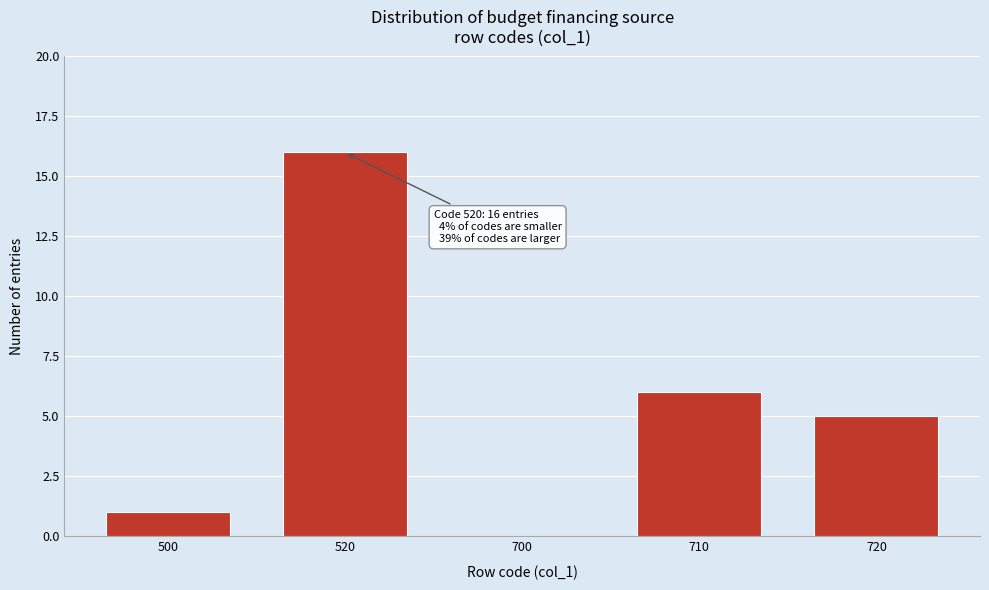

Reading left to right, transcribe all the data shown in this chart.

500=1	520=16	700=0	710=6	720=5